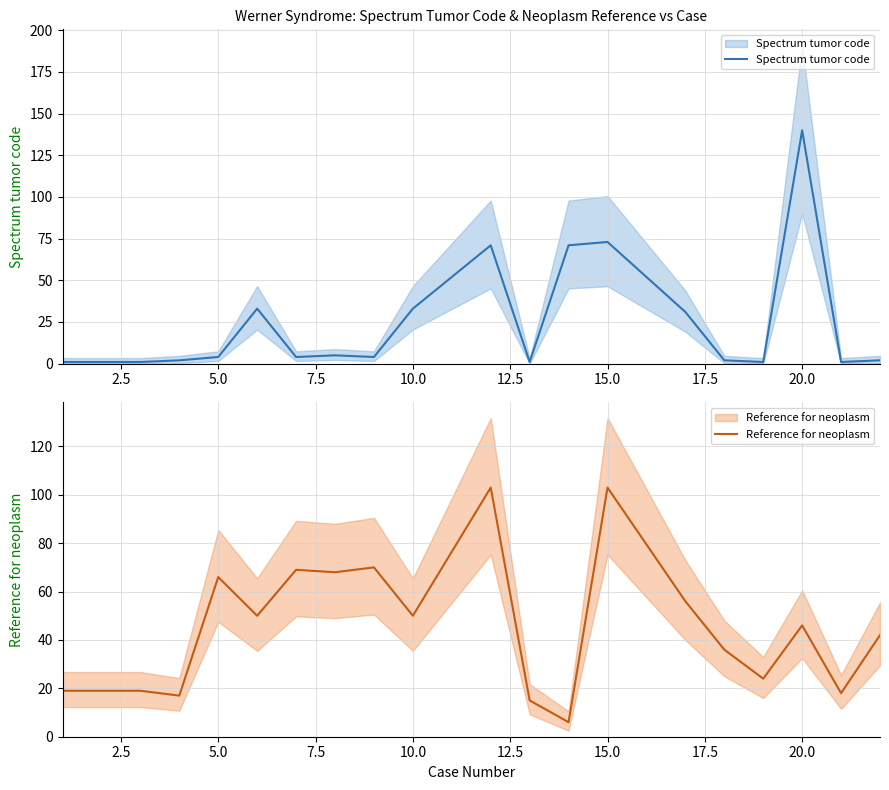

Reading left to right, list all the values displayed in this chart.

Spectrum tumor code: 1	1	1	2	4	33	4	5	4	33	71	1	71	73	31	2	1	140	1	2
Reference for neoplasm: 19	19	19	17	66	50	69	68	70	50	103	15	6	103	56	36	24	46	18	42